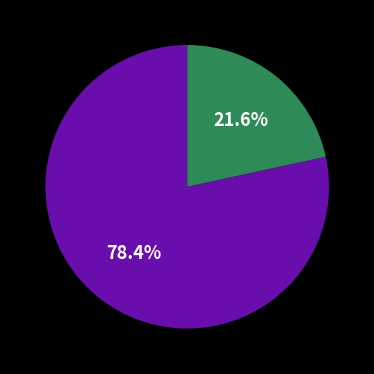

Is there any slice that represents more than half of the pie?

Yes